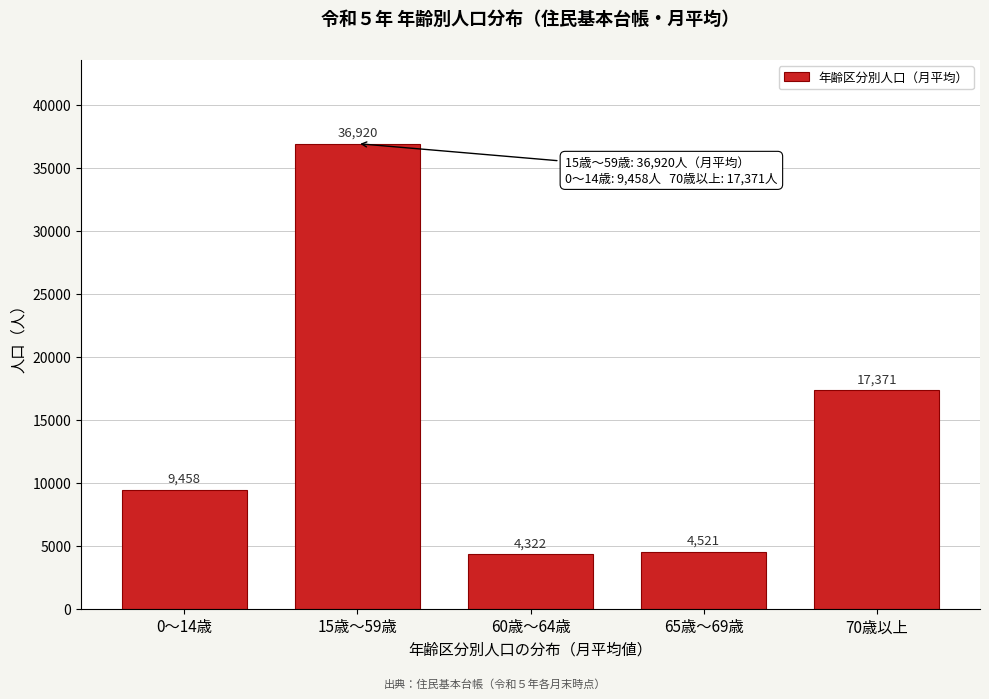

Reading left to right, extract all data points from this chart.

0～14歳=9458	15歳～59歳=36920	60歳～64歳=4322	65歳～69歳=4521	70歳以上=17371